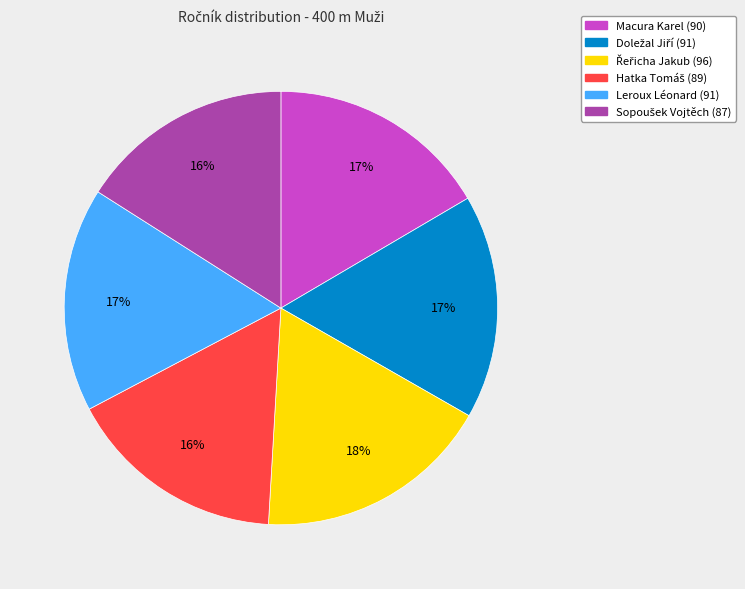

To the nearest percent, what portion does Leroux Léonard represent?

17%